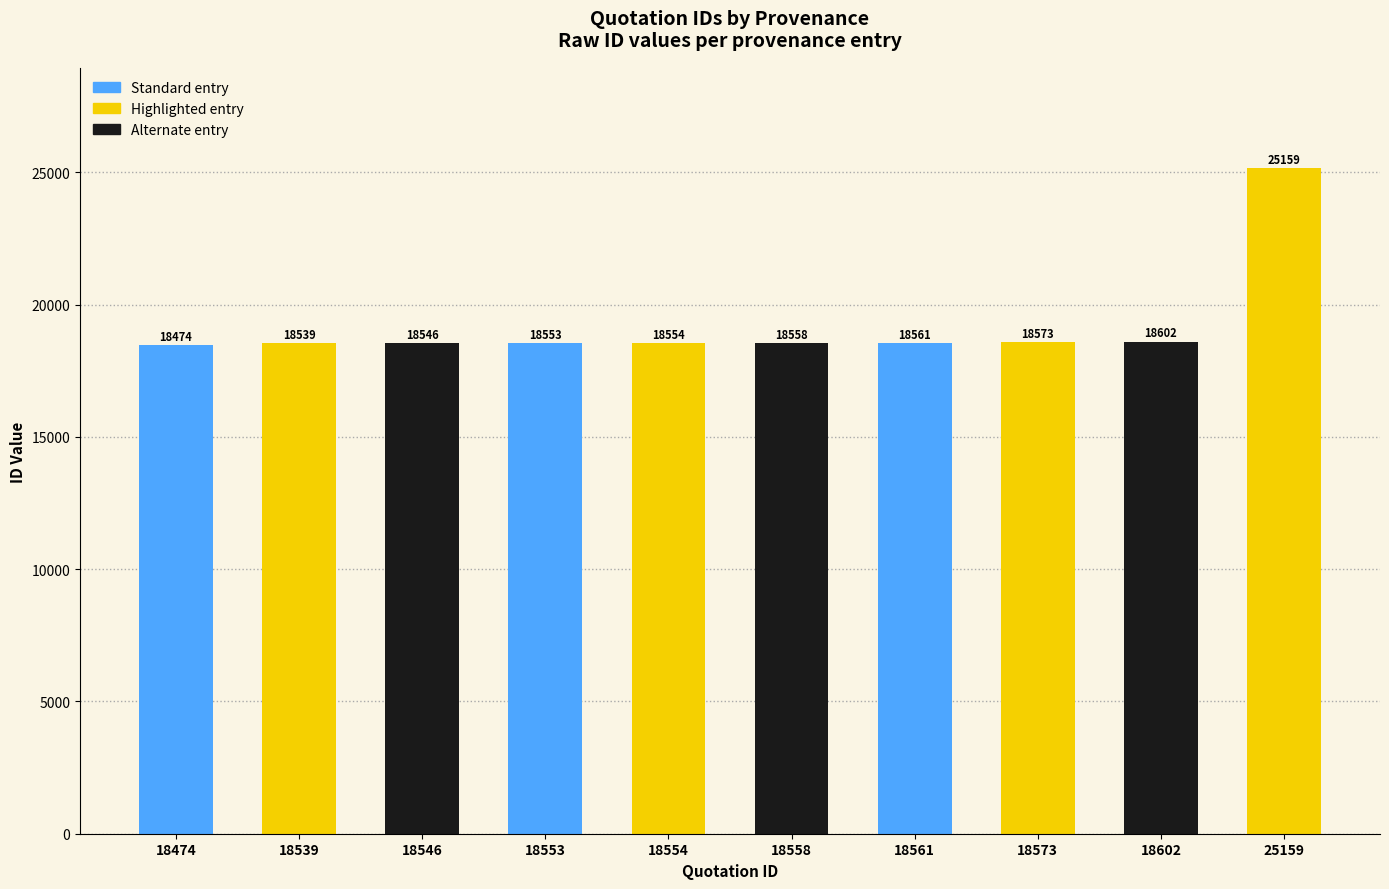

What is the sum of the values at 18573 and 18602?

37175